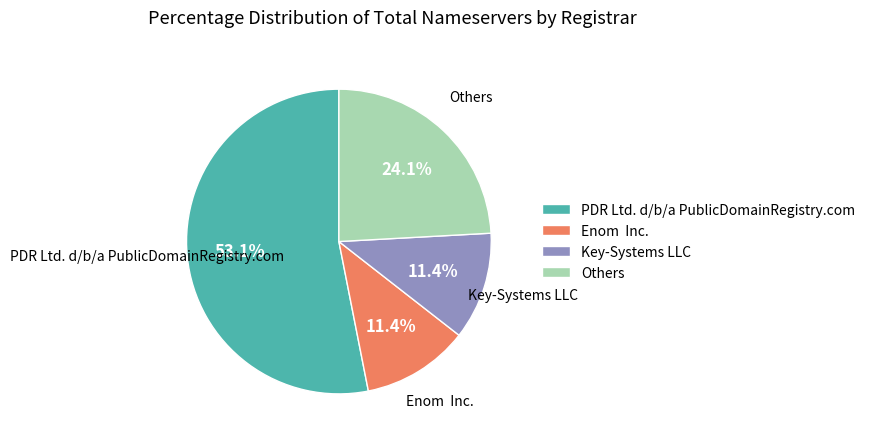

How many segments does this pie chart have?

4